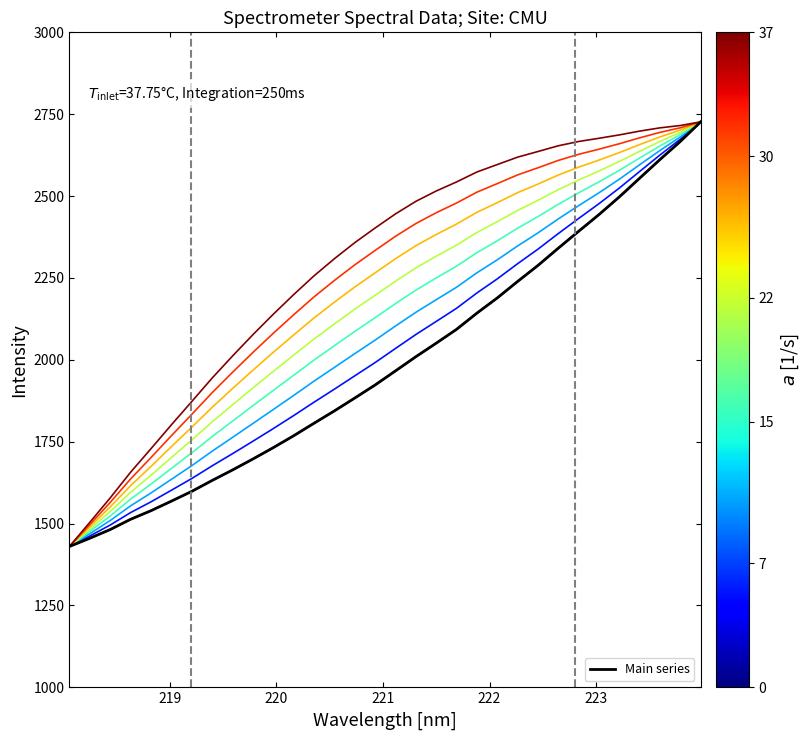

Does the chart have visible grid lines?

No